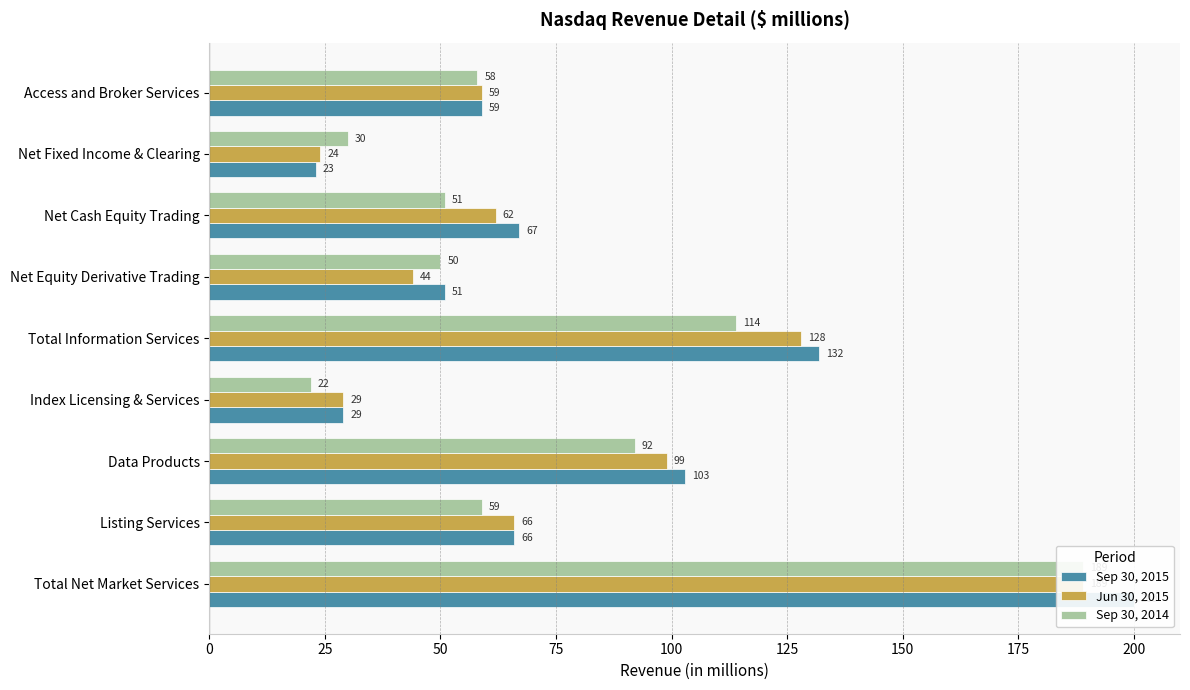

List the series in order of their peak value, highest first.

Sep 30, 2015, Jun 30, 2015, Sep 30, 2014